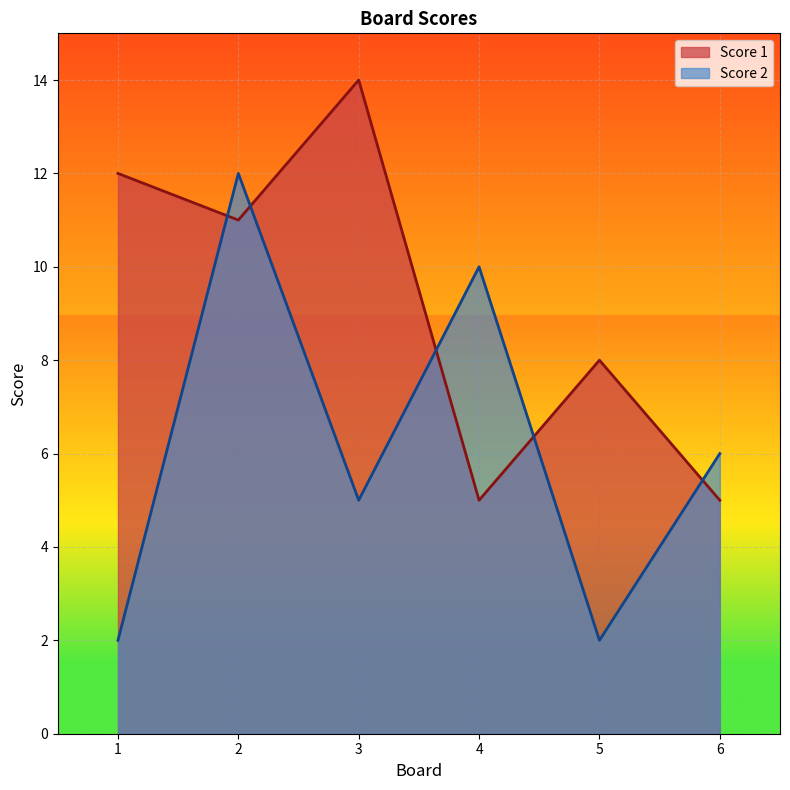

True or false: Score 2 has a value of 10 at 4.

True